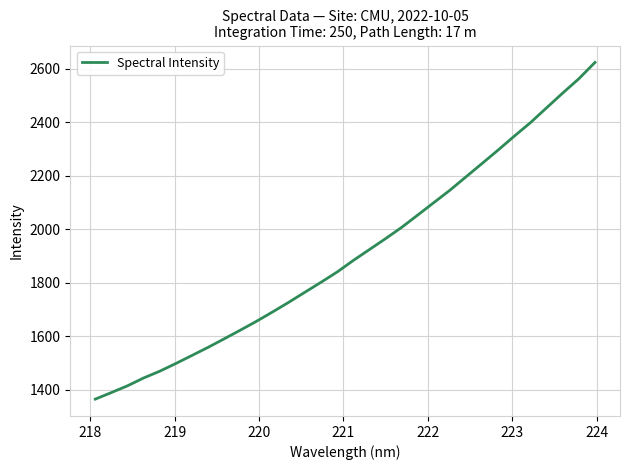

What is the smallest value displayed?

1364.6